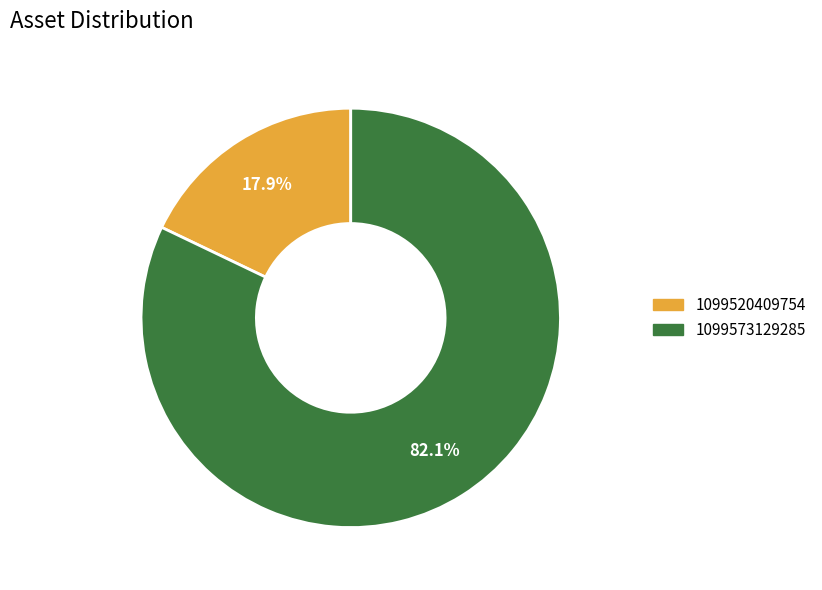

To the nearest percent, what percentage of the pie is 1099520409754?

18%